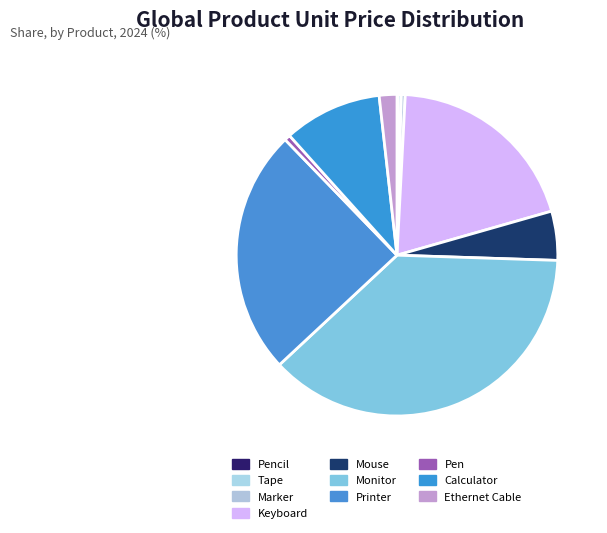

Is the sum of Pencil and Calculator greater than half?

No